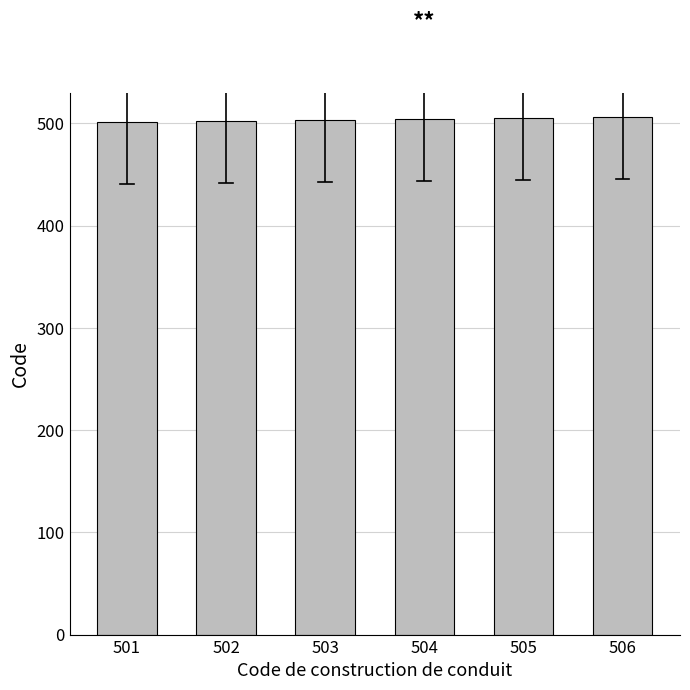

The value at 503 is 744. True or false?

False